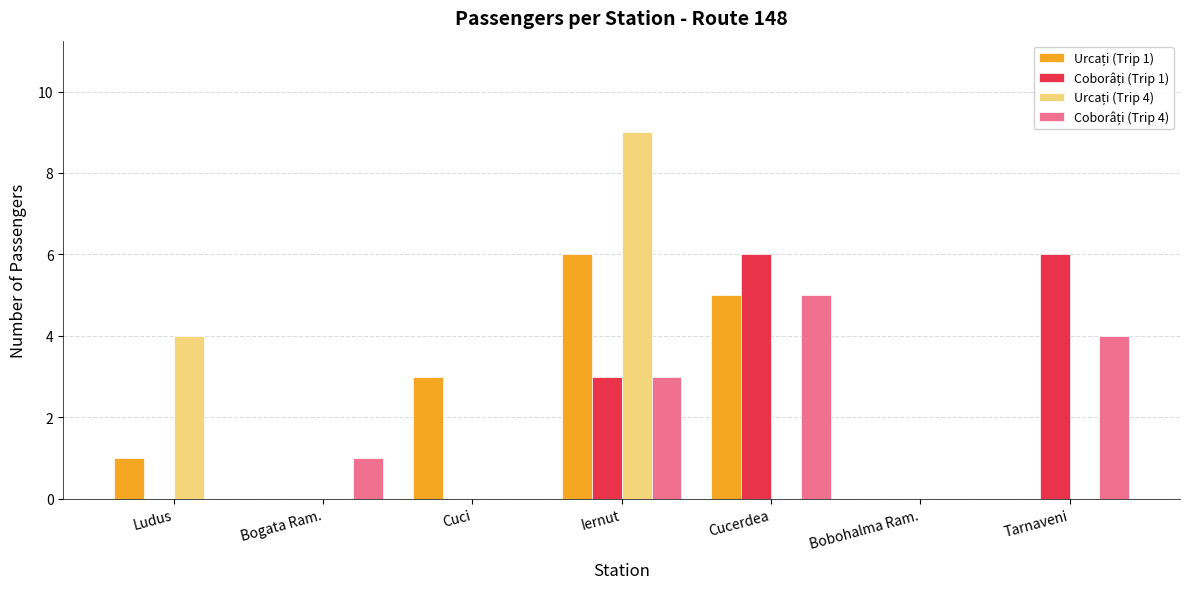

What is the total value across all series at Ludus?

5